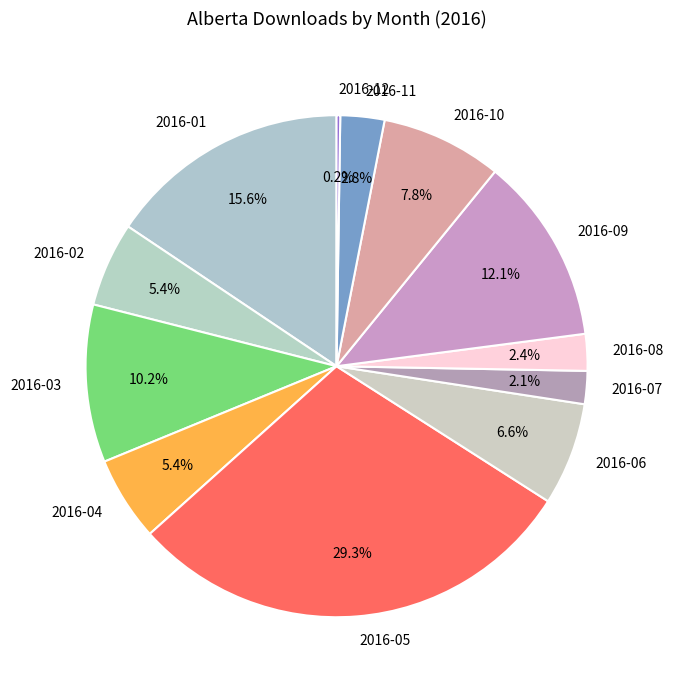

Combined, do 2016-03 and 2016-08 account for over 50%?

No